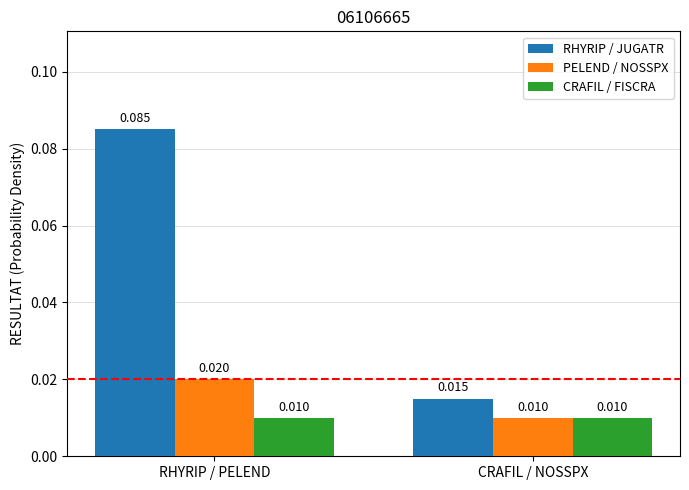

What are all the series names shown in the legend?

RHYRIP / JUGATR, PELEND / NOSSPX, CRAFIL / FISCRA